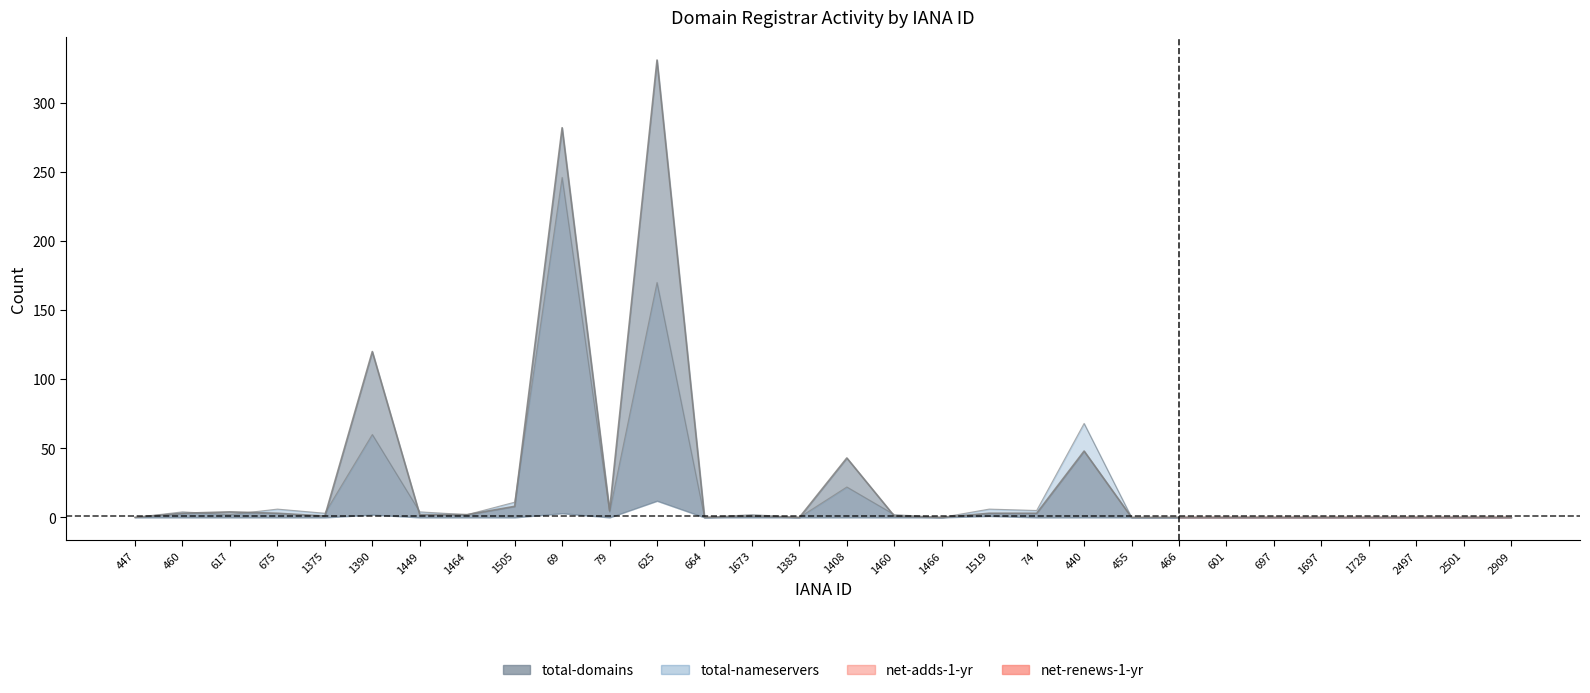

Is it true that total-nameservers equals 2 at 1460?

True